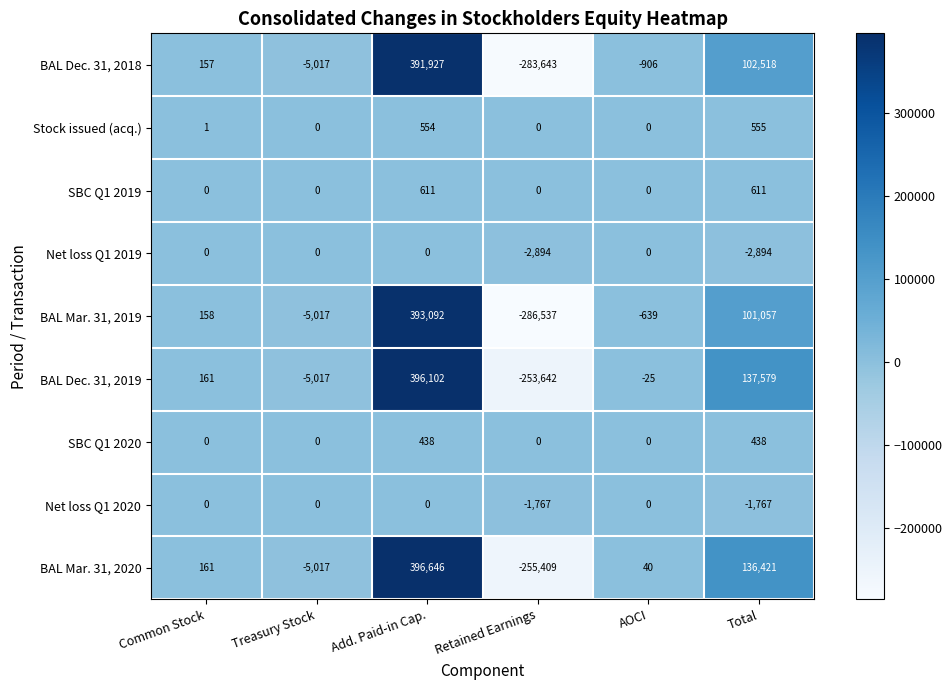

Which series has the largest total across all categories?

BAL Dec. 31, 2019